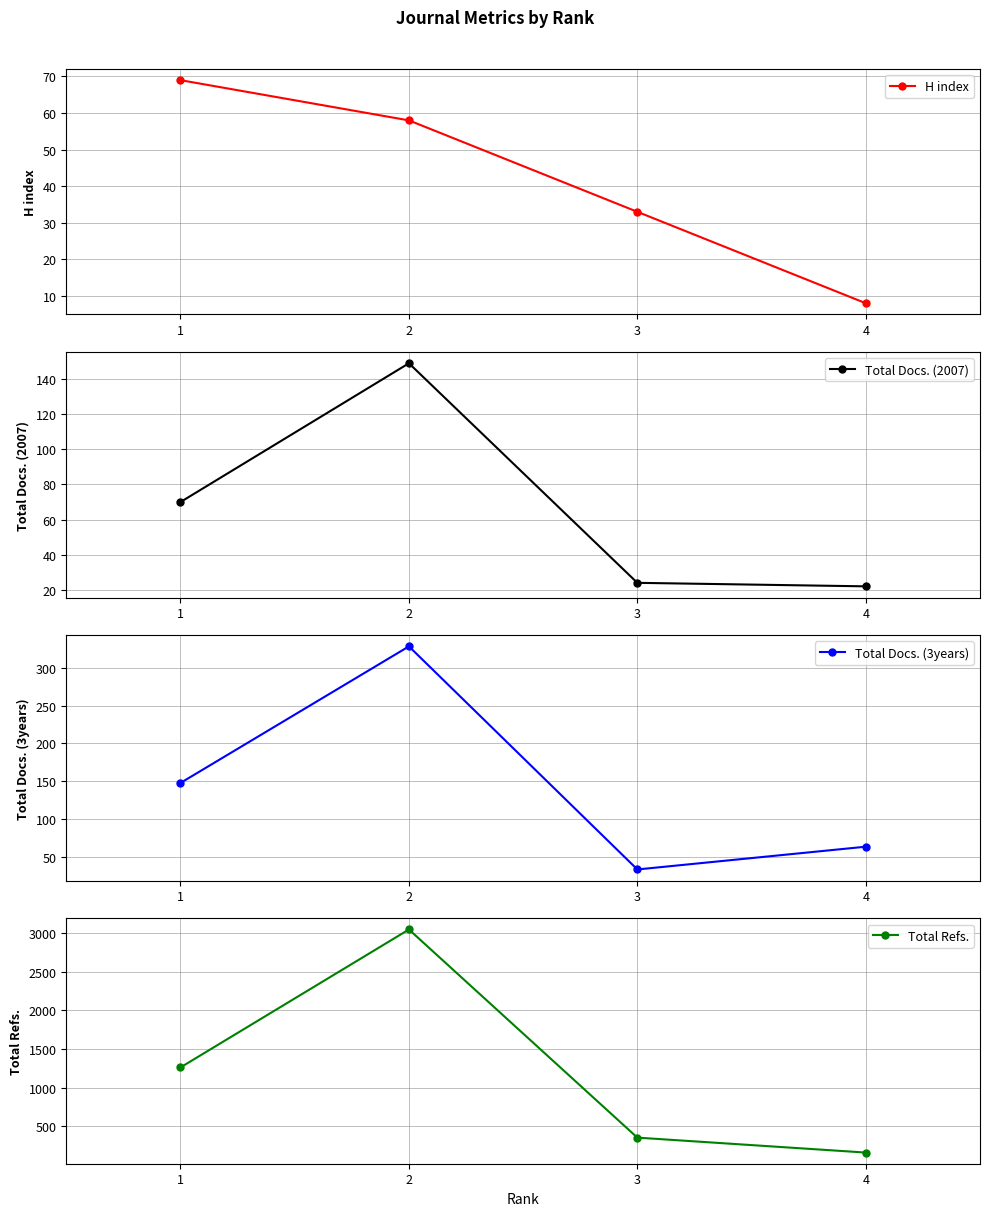

How many data points in H index are above 58?

1